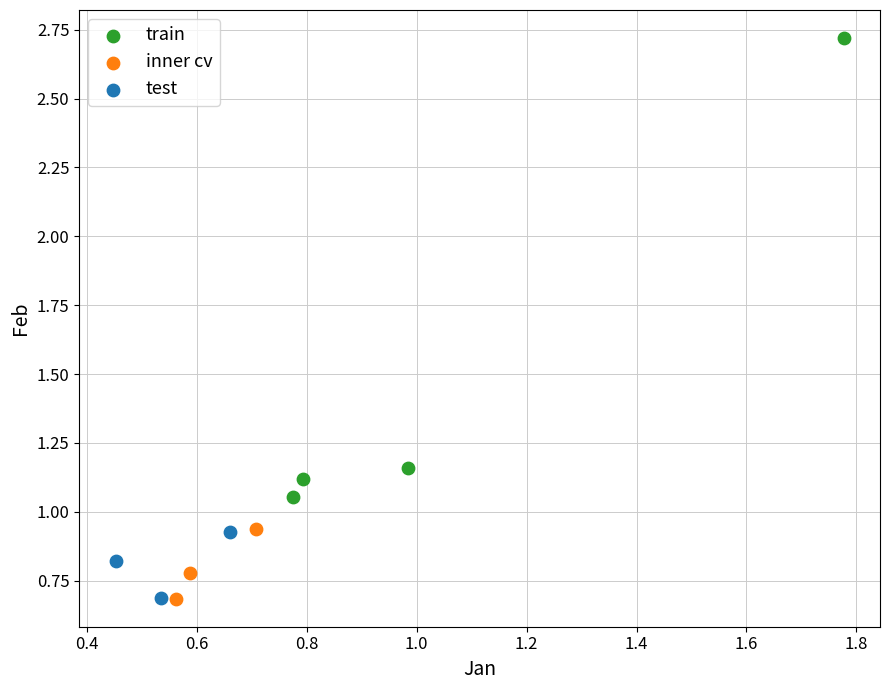

What are all the series names shown in the legend?

train, inner cv, test